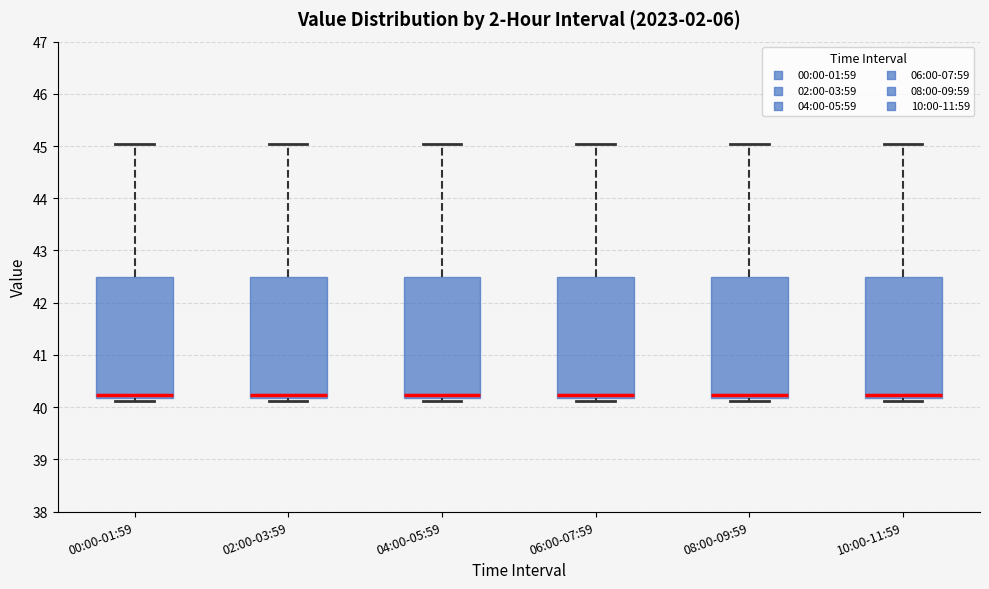

Reading left to right, read every box against the y-axis: the position of its median line, the range the box covers, and the ends of its whiskers. The values are not printed on the chart, so give them approximately, as read against the axis.

00:00-01:59: median 40.2 (just above the box's lower edge), box 40.2 to 42.5, whiskers 40.1 to 45.0
02:00-03:59: median 40.2 (just above the box's lower edge), box 40.2 to 42.5, whiskers 40.1 to 45.0
04:00-05:59: median 40.2 (just above the box's lower edge), box 40.2 to 42.5, whiskers 40.1 to 45.0
06:00-07:59: median 40.2 (just above the box's lower edge), box 40.2 to 42.5, whiskers 40.1 to 45.0
08:00-09:59: median 40.2 (just above the box's lower edge), box 40.2 to 42.5, whiskers 40.1 to 45.0
10:00-11:59: median 40.2 (just above the box's lower edge), box 40.2 to 42.5, whiskers 40.1 to 45.0